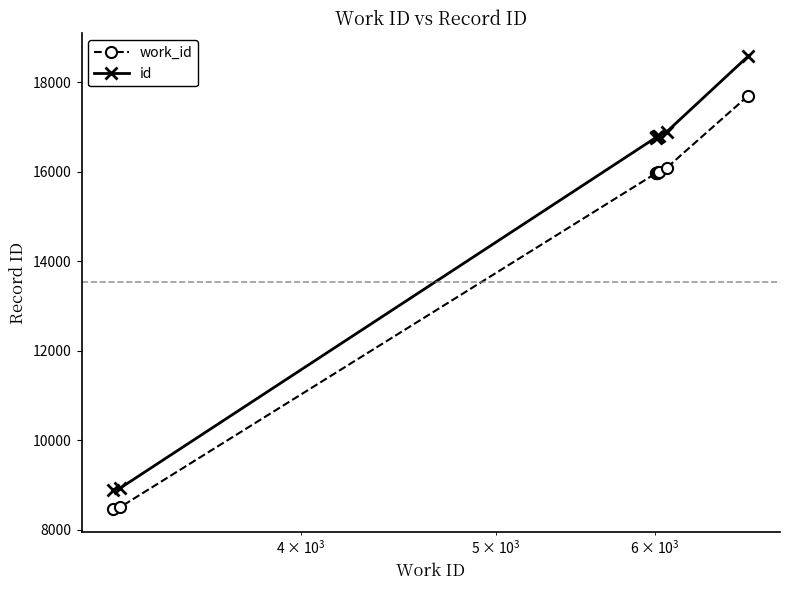

True or false: work_id has more than 0 interior local peaks.

True